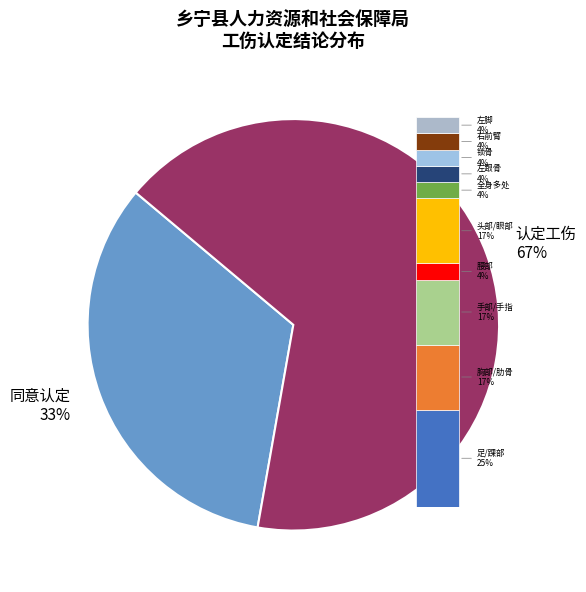

Does any single category account for the majority?

Yes